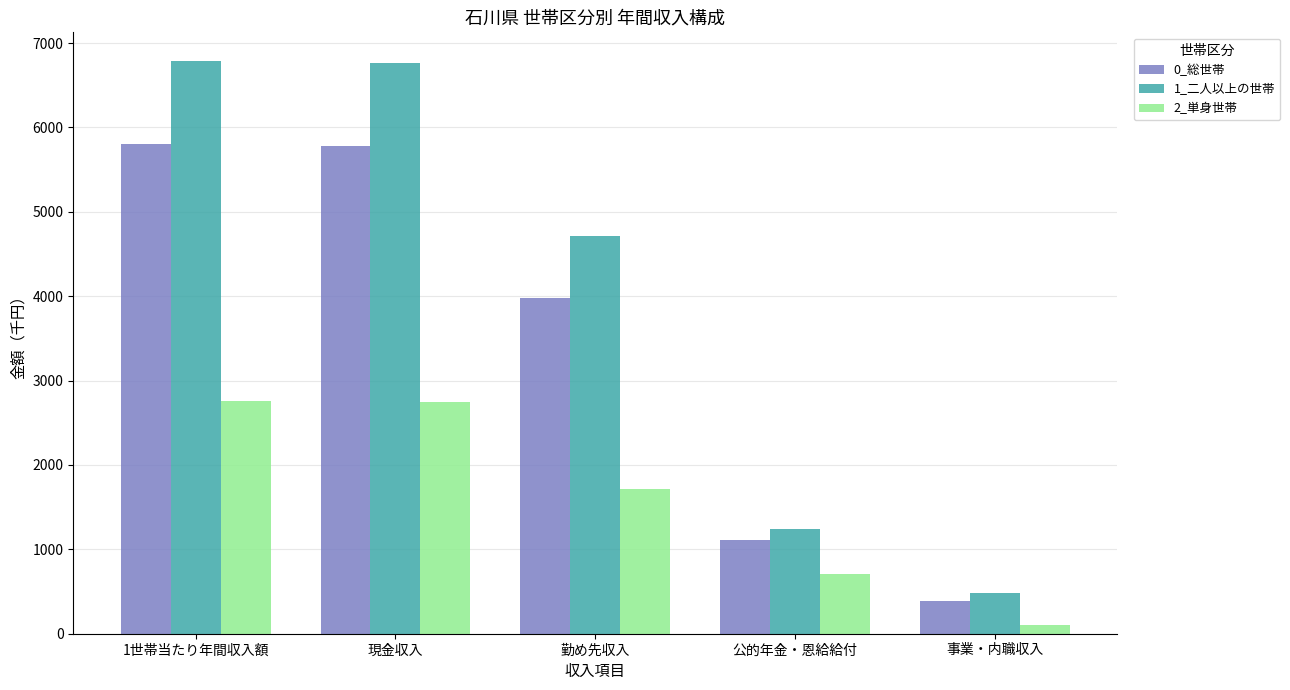

What position from the left is 1世帯当たり年間収入額?

1